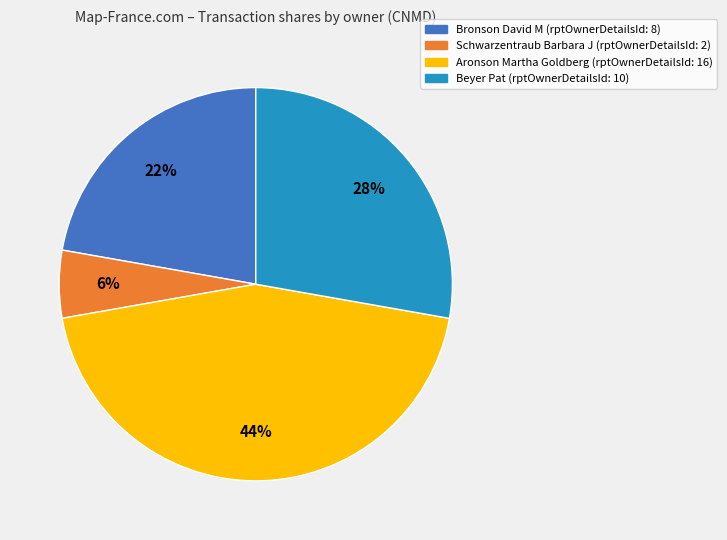

To the nearest percent, what is the average slice percentage?

25%